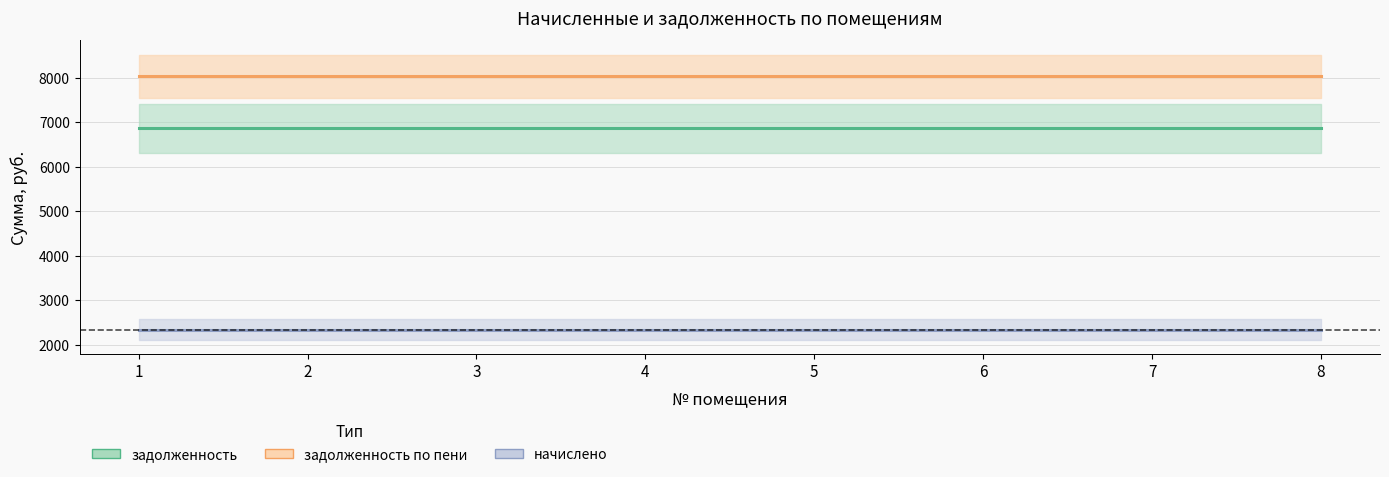

Rank the series by their average value, from highest to lowest.

задолженность_пени, задолженность, начислено